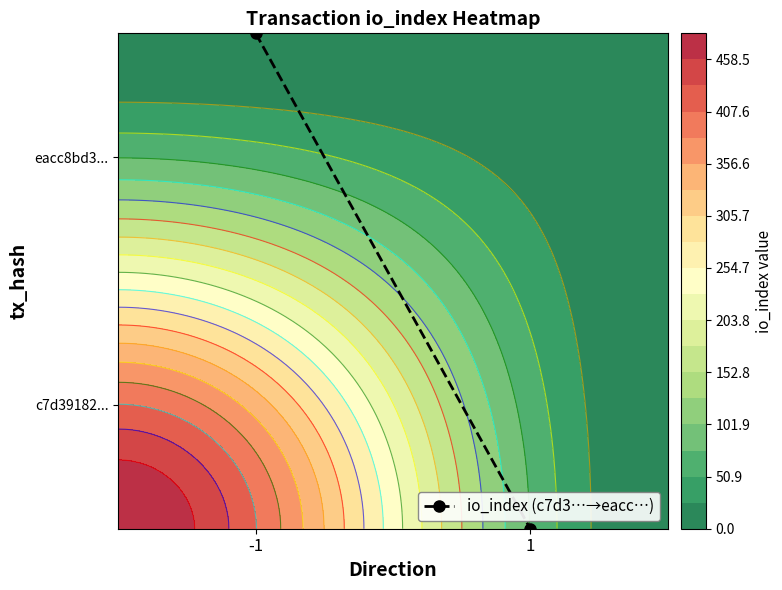

Which label corresponds to the largest value in the chart?

-1